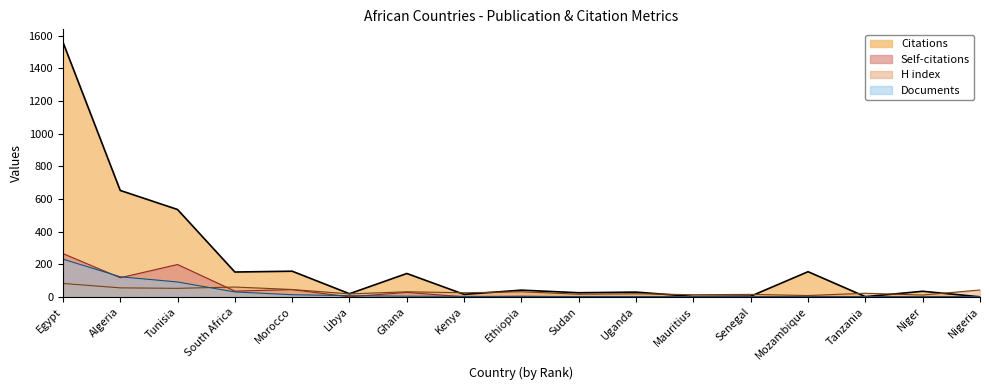

True or false: Self-citations and Documents cross at least once.

True